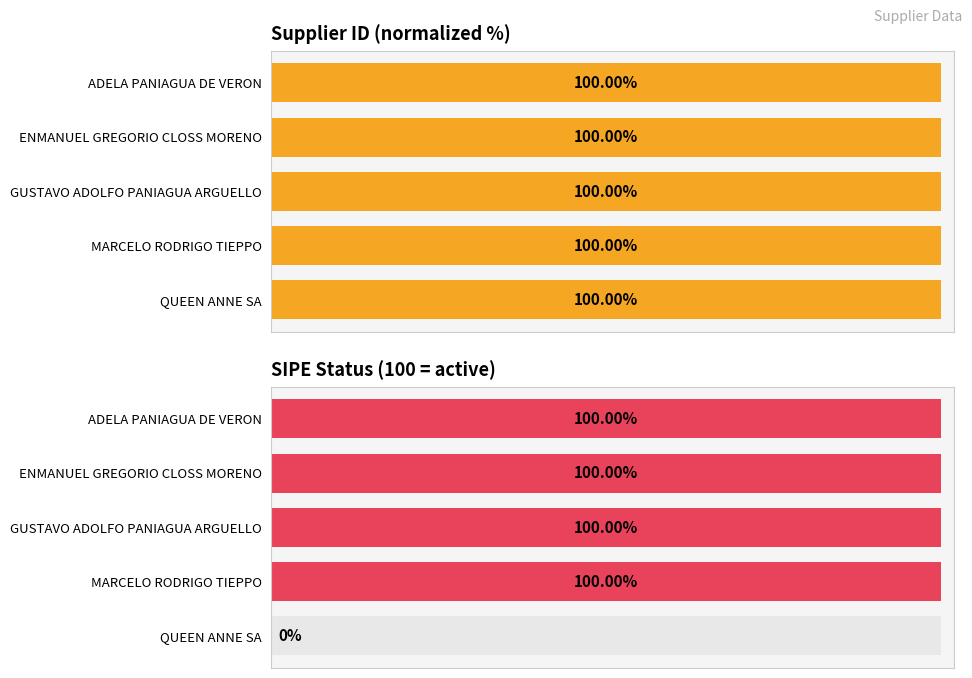

What is the approximate value of SIPE Status (100 = active) at ENMANUEL GREGORIO CLOSS MORENO?

100.0